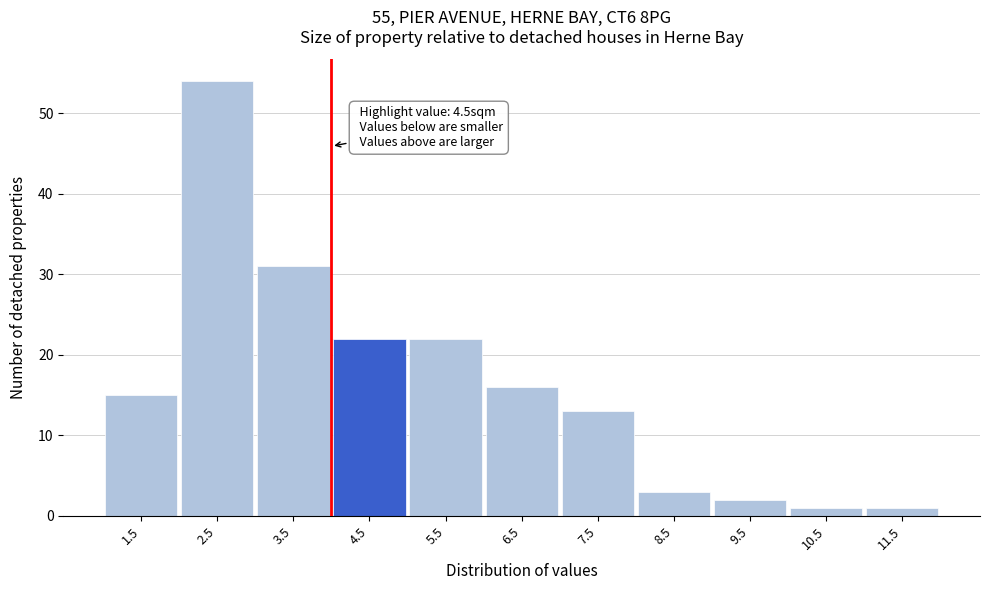

Reading left to right, list all the values displayed in this chart.

15	54	31	22	22	16	13	3	2	1	1